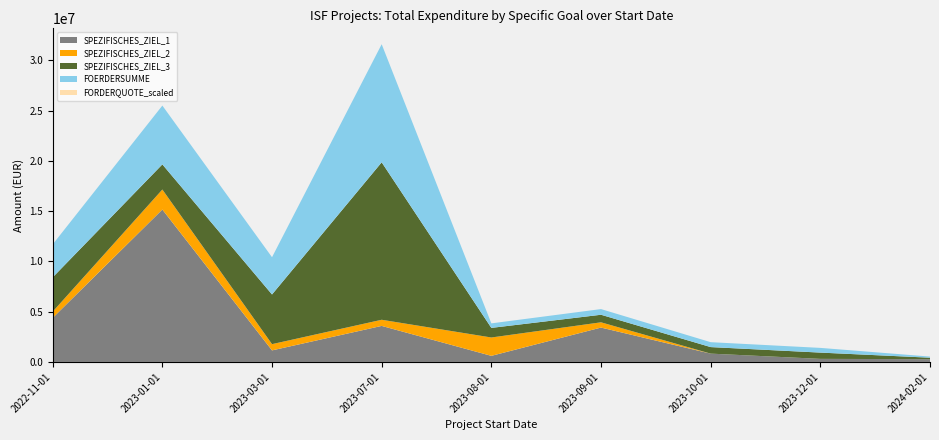

Reading left to right, extract all data points from this chart.

SPEZIFISCHES_ZIEL_1: 4383380.9	15161644.0	1149148.6	3585074.8	605810.0	3419358.9	827814.4	305576.0	275000.0
SPEZIFISCHES_ZIEL_2: 618055.7	1990500.0	622053.7	610528.5	1826772.1	523211.4	0.0	0.0	0.0
SPEZIFISCHES_ZIEL_3: 3413433.7	2499999.4	4940809.8	15662623.6	954111.2	751803.4	650458.3	624210.8	147367.5
FOERDERSUMME: 3280273.3	5850000.0	3705607.4	11746967.7	450310.7	563852.6	487843.8	467975.0	110495.1
FORDERQUOTE_scaled: 0.7	0.4	0.7	0.8	0.7	0.8	0.7	0.7	0.9